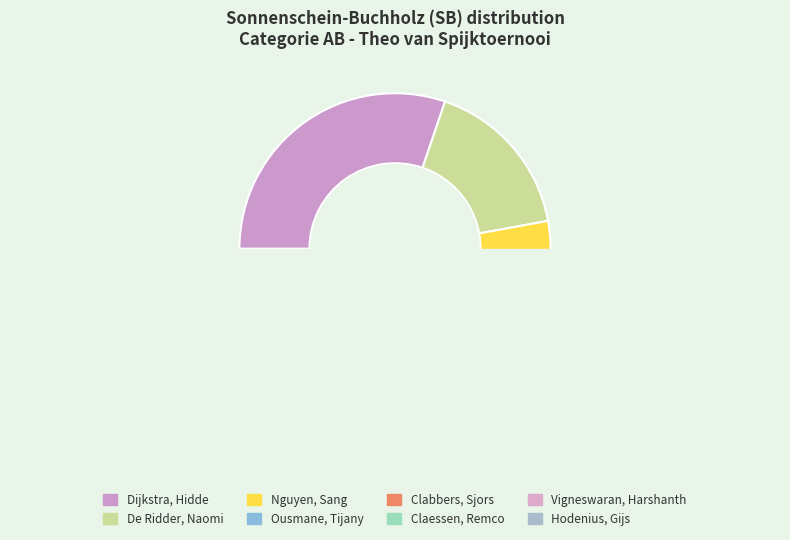

How many segments does this pie chart have?

8